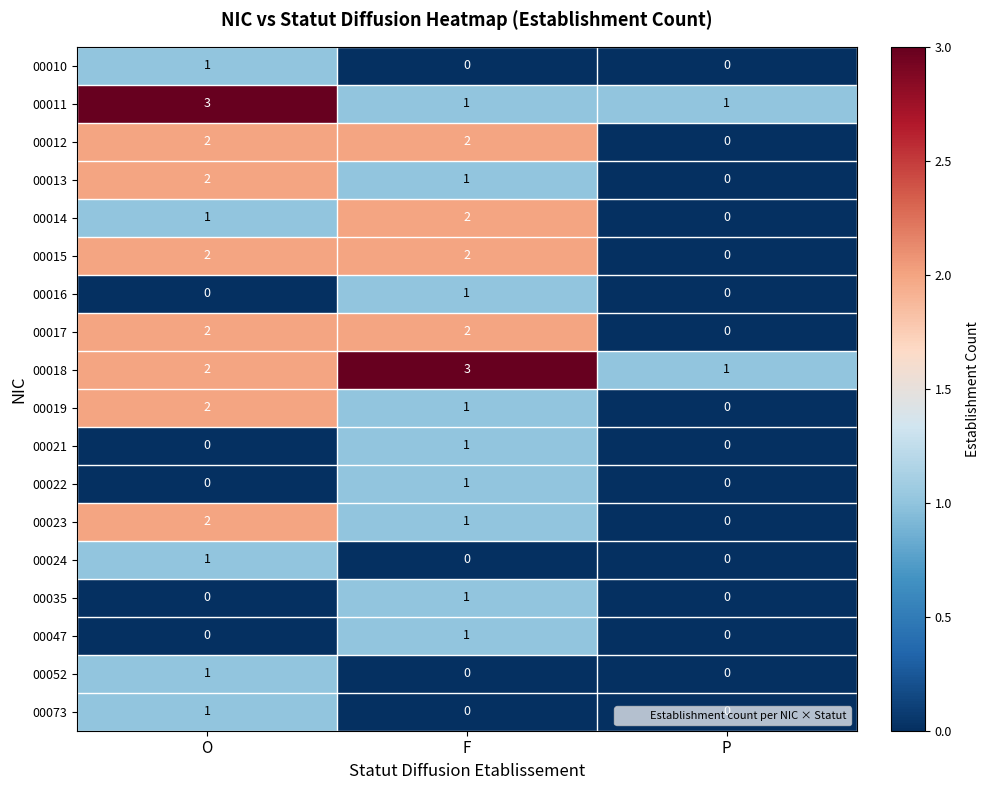

Which series has the largest total across all categories?

00018